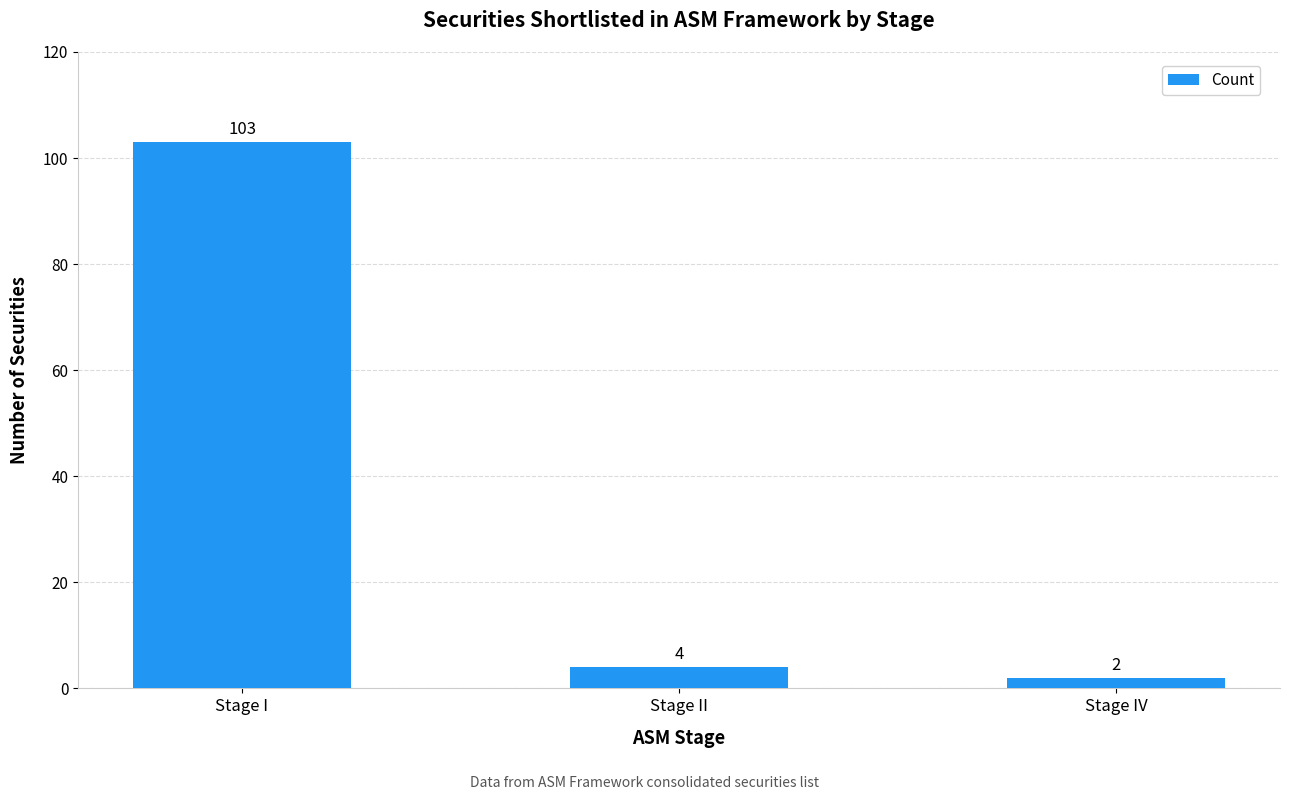

Rank the categories by value from highest to lowest.

Stage I, Stage II, Stage IV